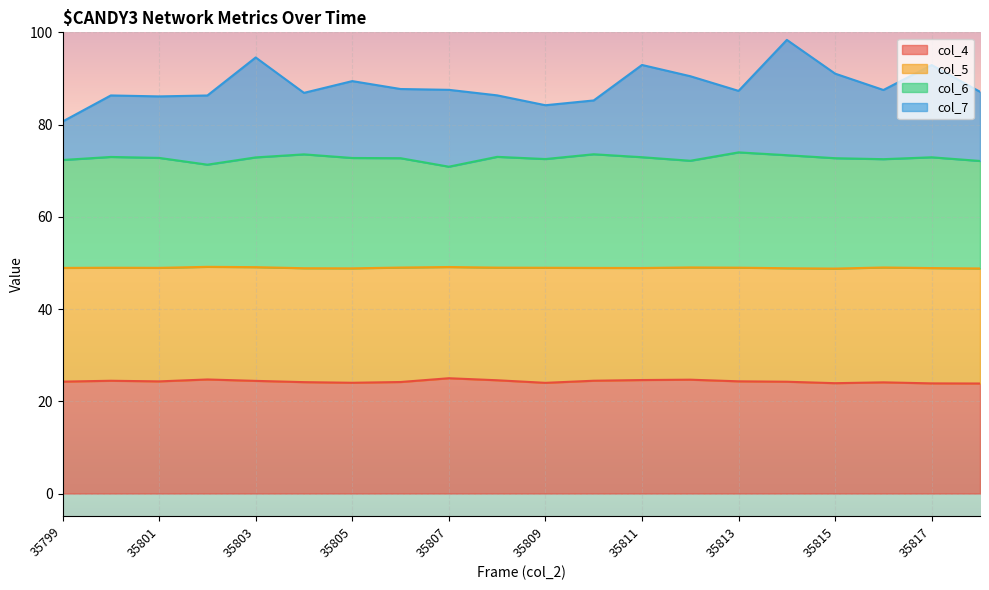

What is the highest value of the col_4 series?

25.0